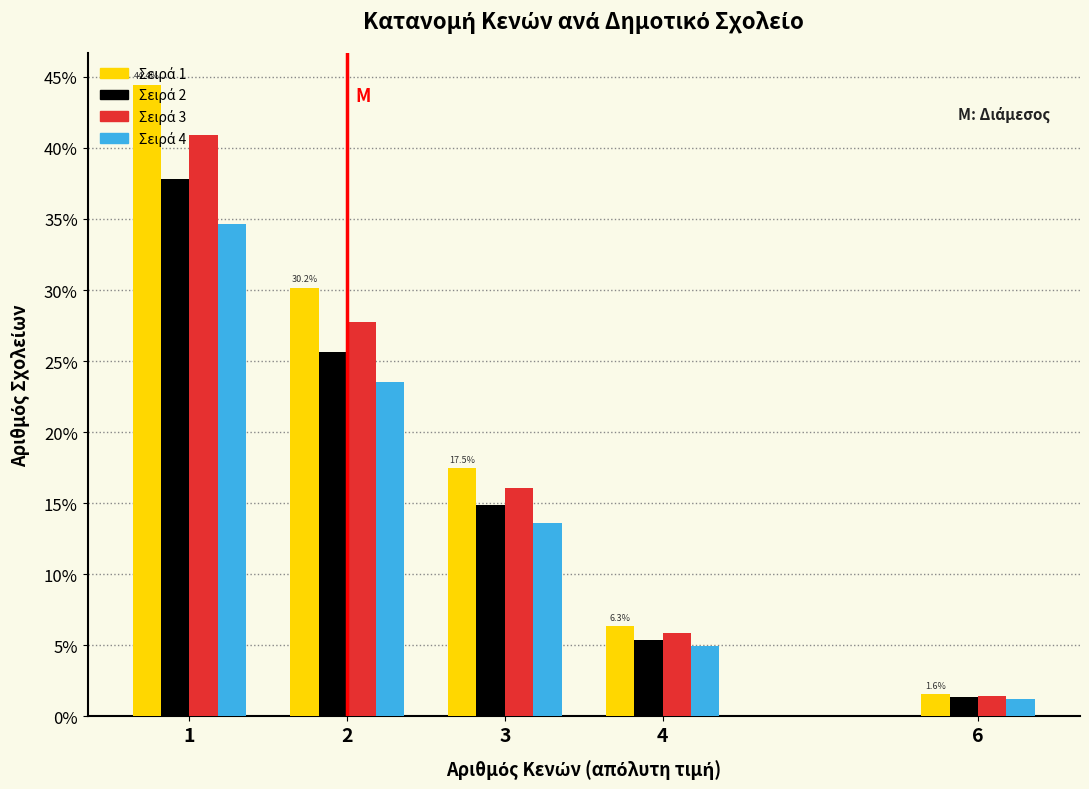

What is the total value across all series at 1?

157.8